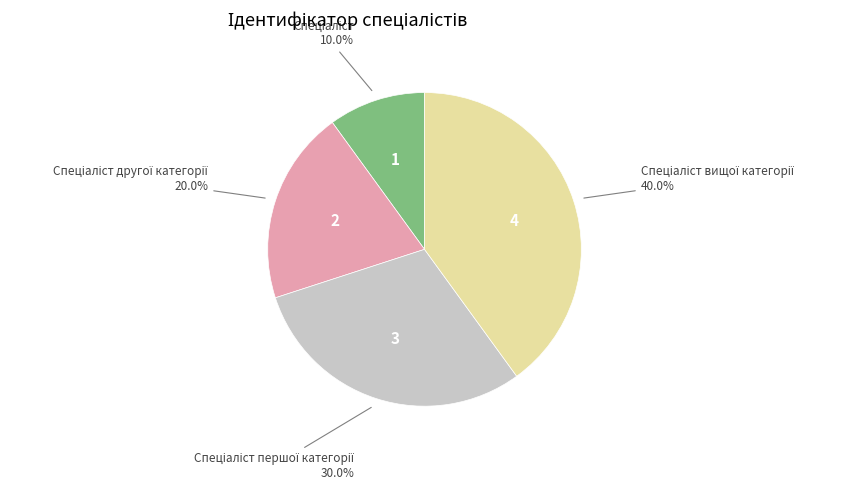

Does any single category account for the majority?

No